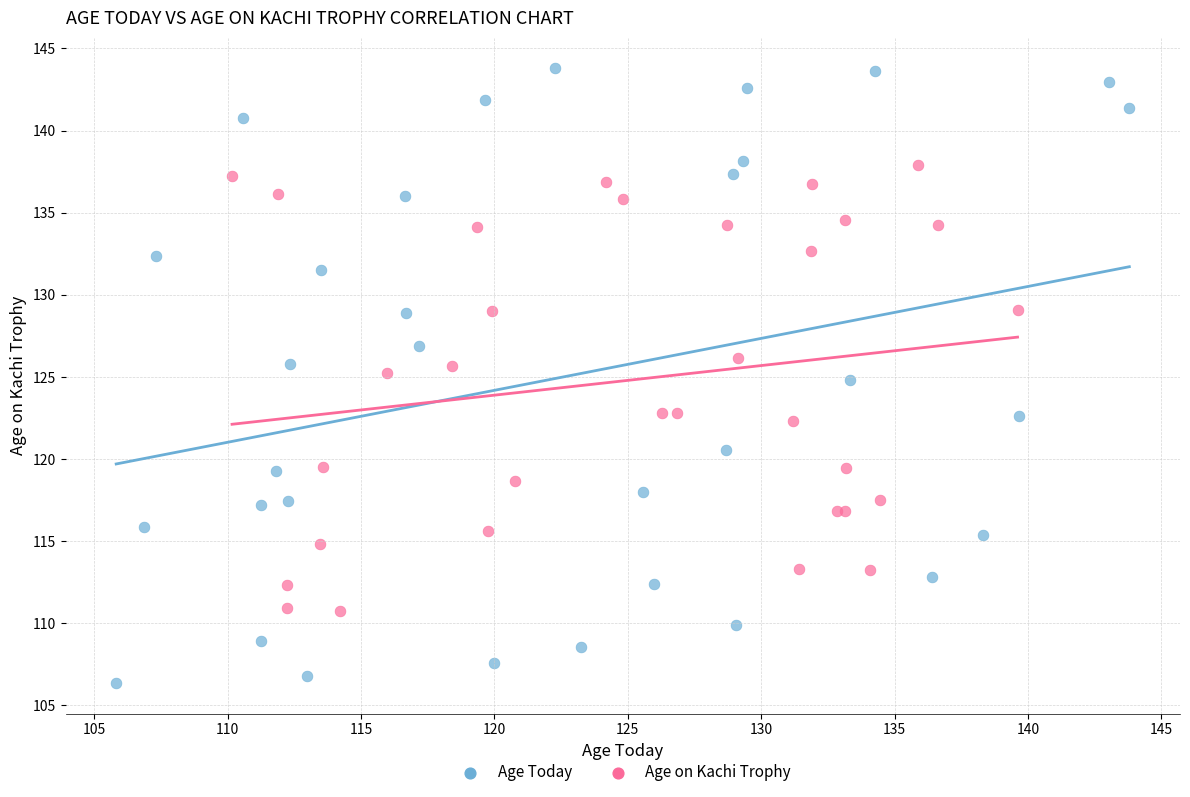

Which series reaches the maximum Y coordinate?

Age Today